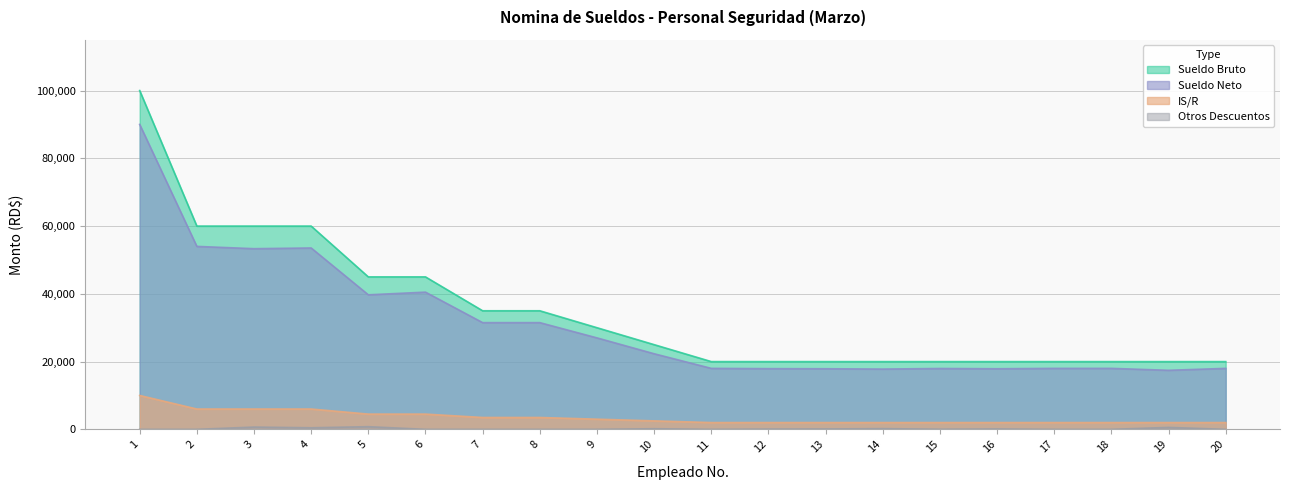

At which label does Sueldo Neto first exceed 22316?

1